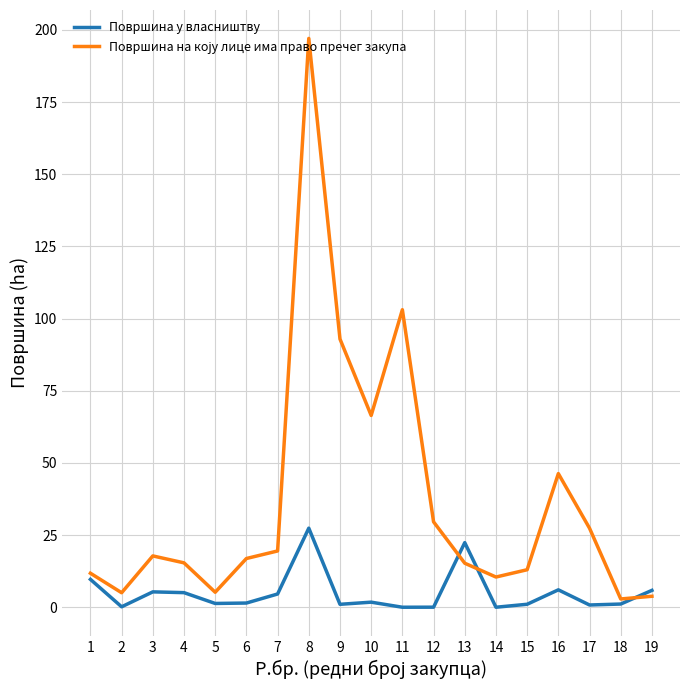

What is the spread (max minus min) of values at 8?

169.7